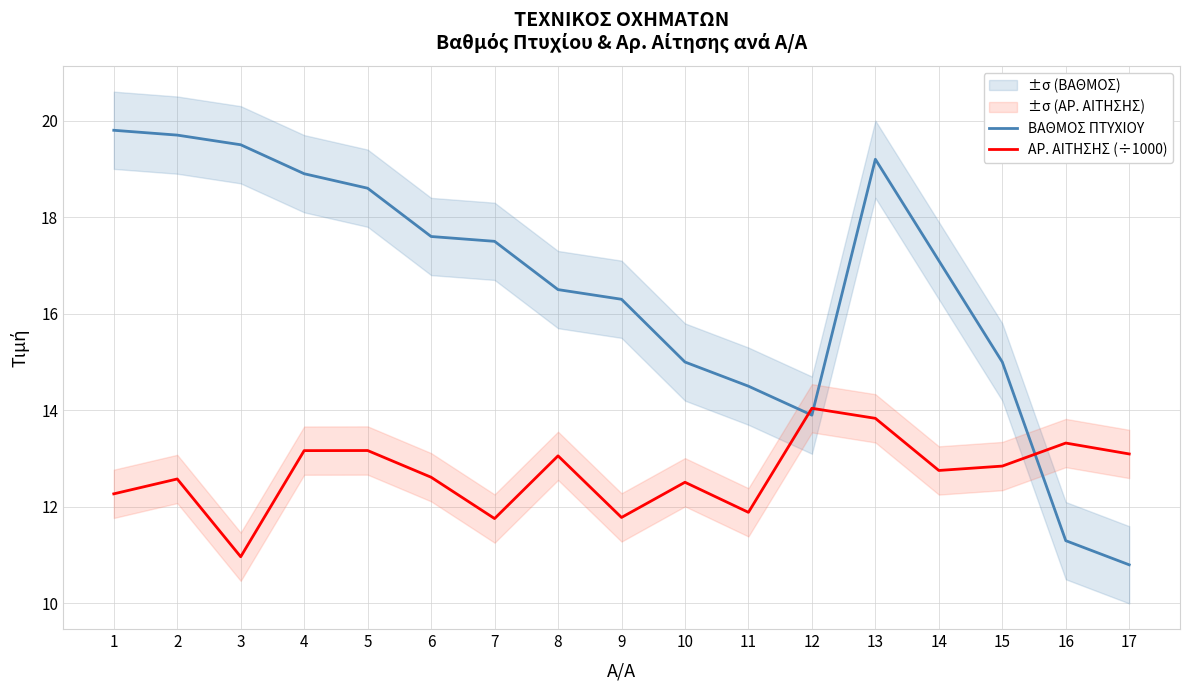

What is the value of the ΑΡ. ΑΙΤΗΣΗΣ (÷1000) point at the 2nd from the left?

12.6